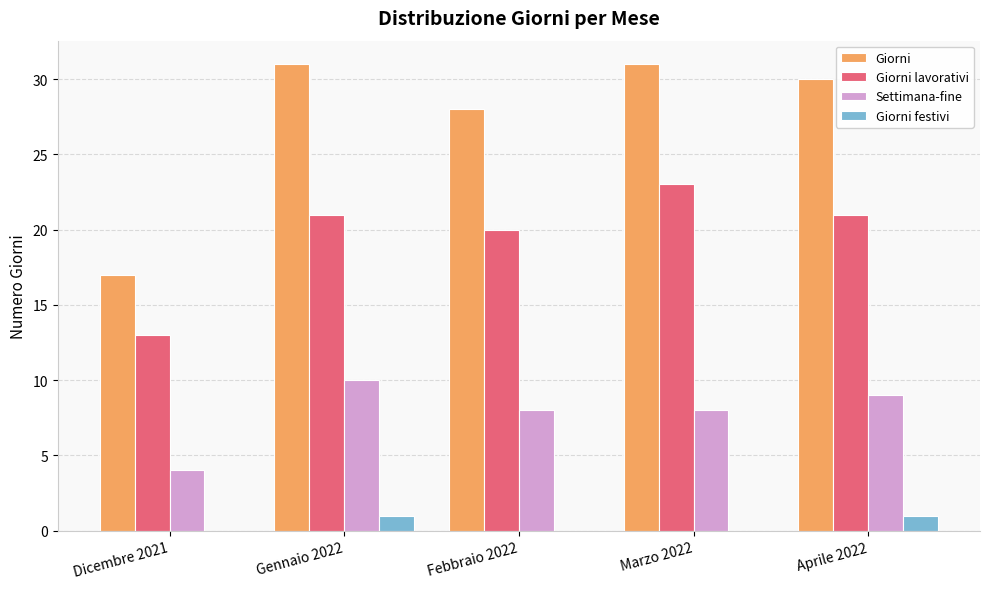

Is it true that Giorni equals 28 at Febbraio 2022?

True